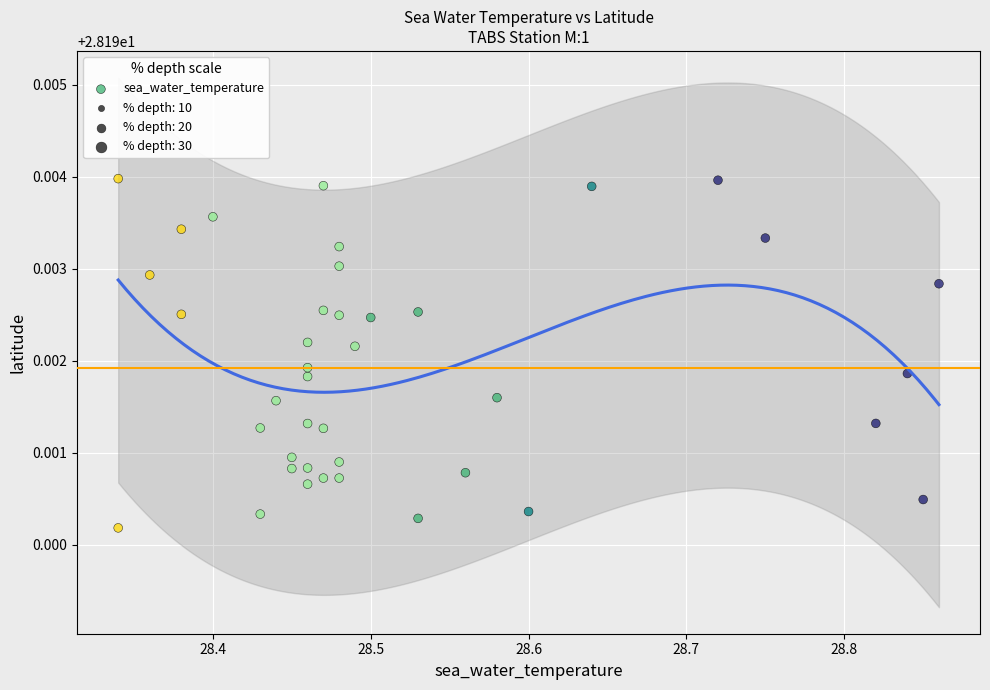

What is the range of X values (max minus min)?

0.5